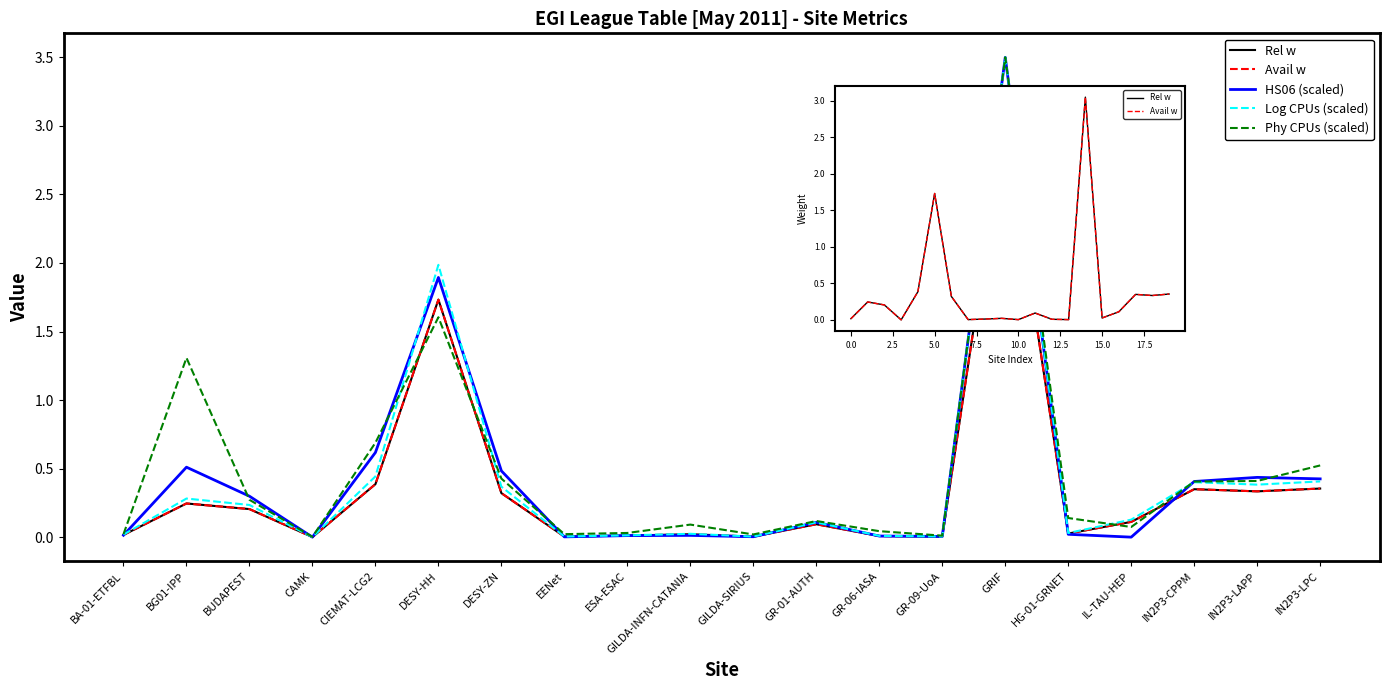

What position from the right is ESA-ESAC?

12